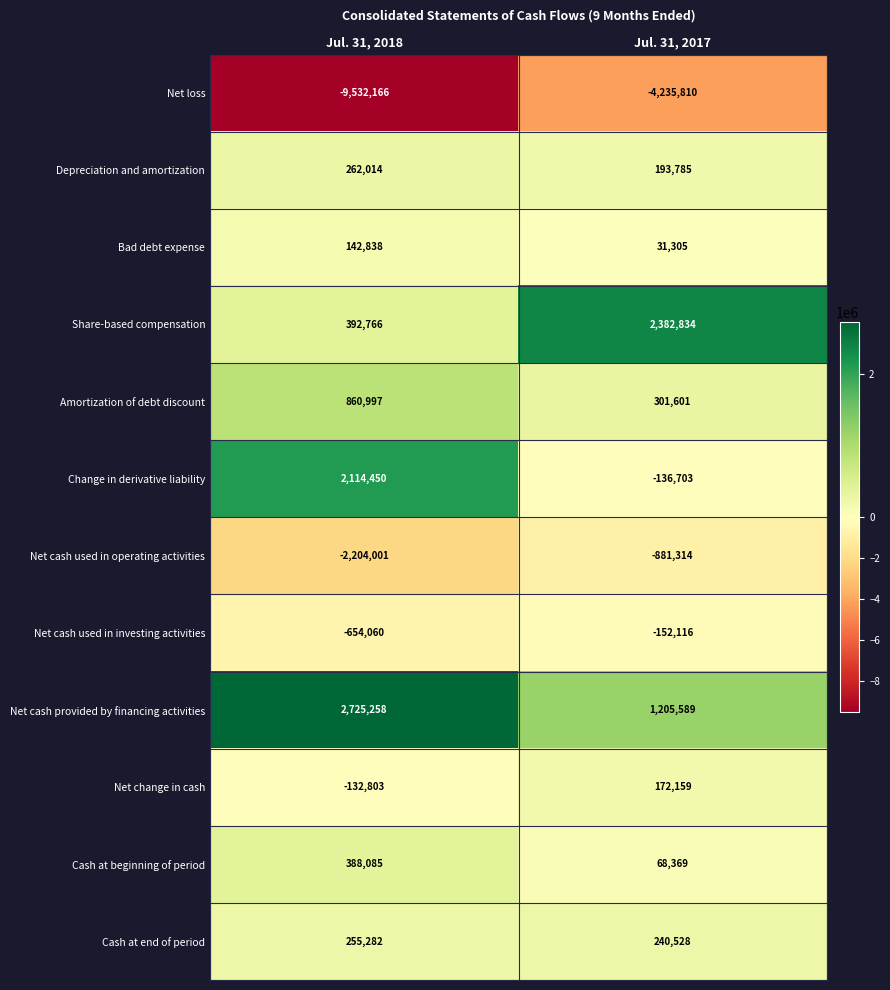

At Jul. 31, 2017, list the series in order from smallest to largest.

Net loss, Net cash used in operating activities, Net cash used in investing activities, Change in derivative liability, Bad debt expense, Cash at beginning of period, Net change in cash, Depreciation and amortization, Cash at end of period, Amortization of debt discount, Net cash provided by financing activities, Share-based compensation